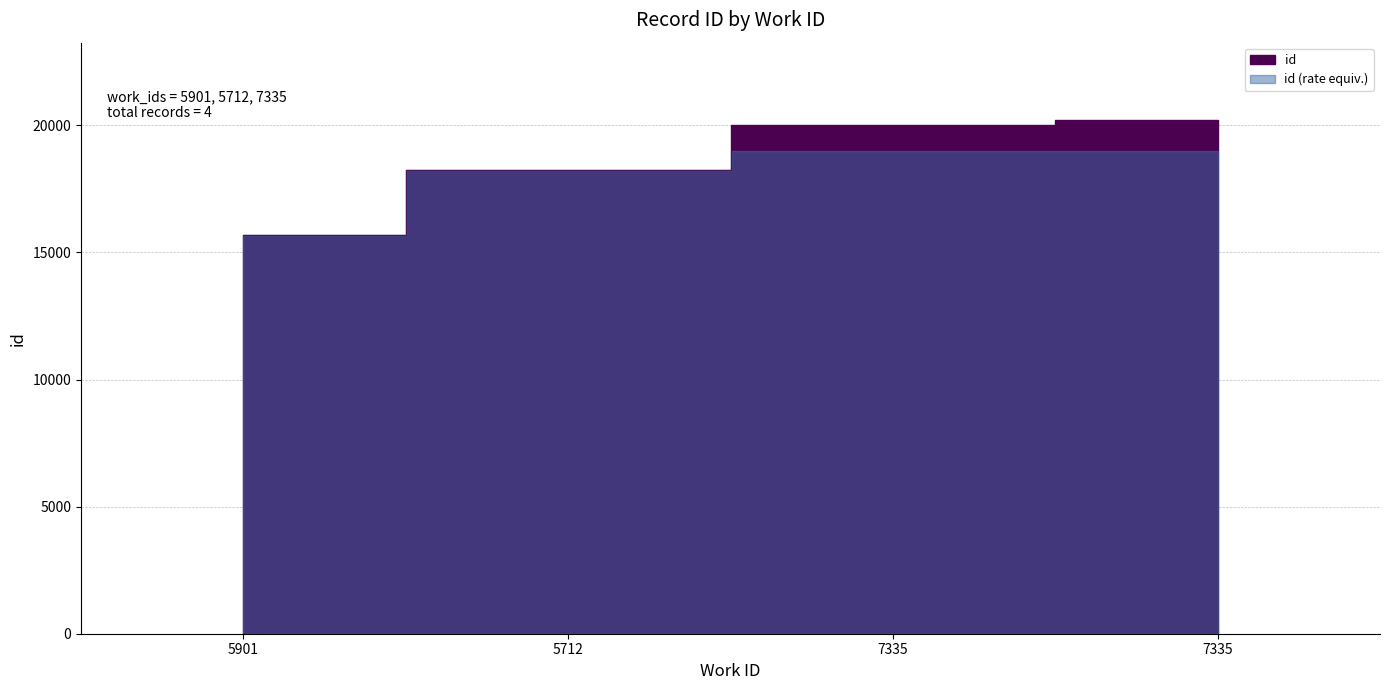

What is the minimum value shown in the chart?

15668